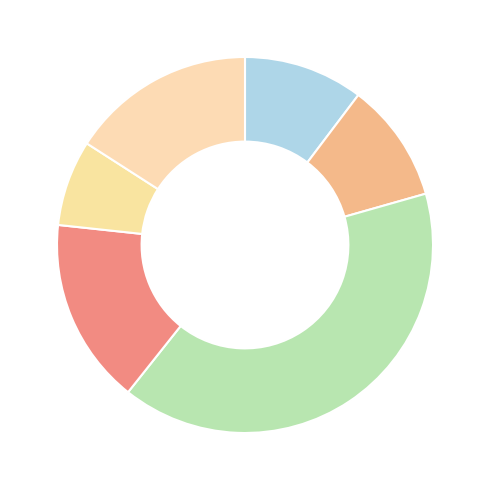

How many slices are in this pie chart?

6